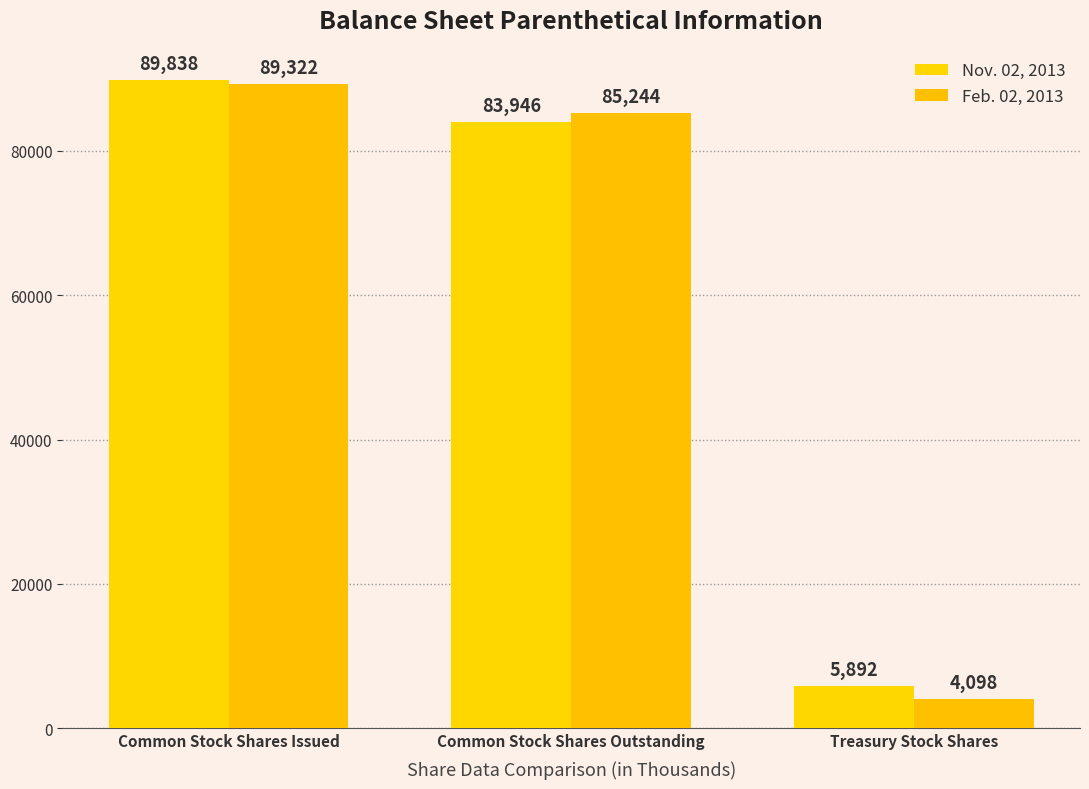

Reading left to right, list all the values displayed in this chart.

Nov. 02, 2013: 89838	83946	5892
Feb. 02, 2013: 89322	85244	4098